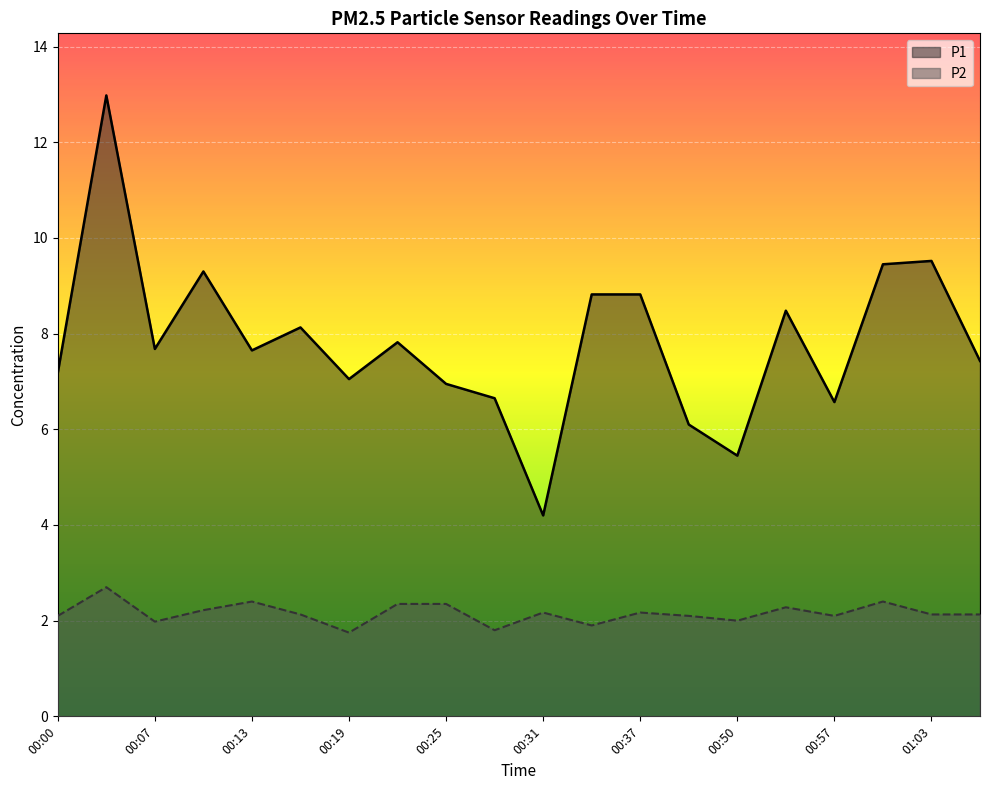

What is the total value across all series at 00:19?

8.8